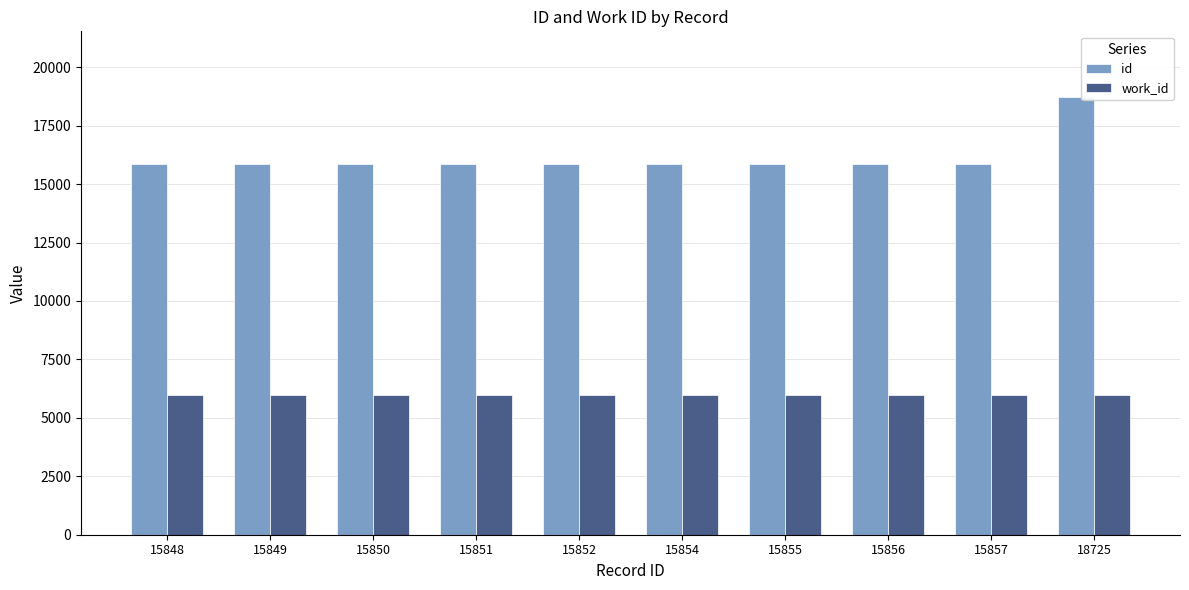

What is the difference between the highest and lowest values at 15849?

9889